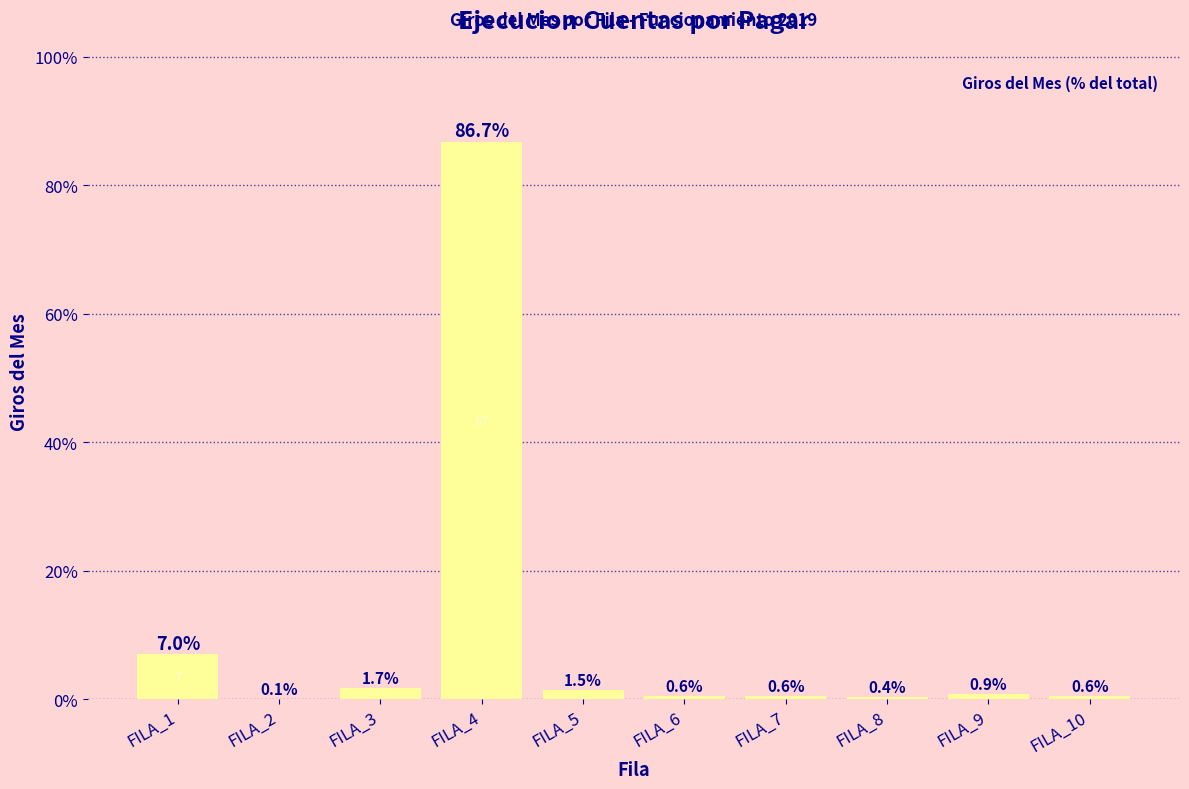

Reading left to right, what are all the values shown in this chart?

7.0	0.1	1.7	86.7	1.5	0.6	0.6	0.4	0.9	0.6